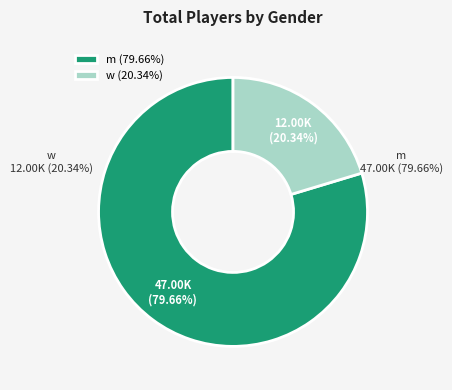

What percentage is the m slice, to the nearest percent?

80%